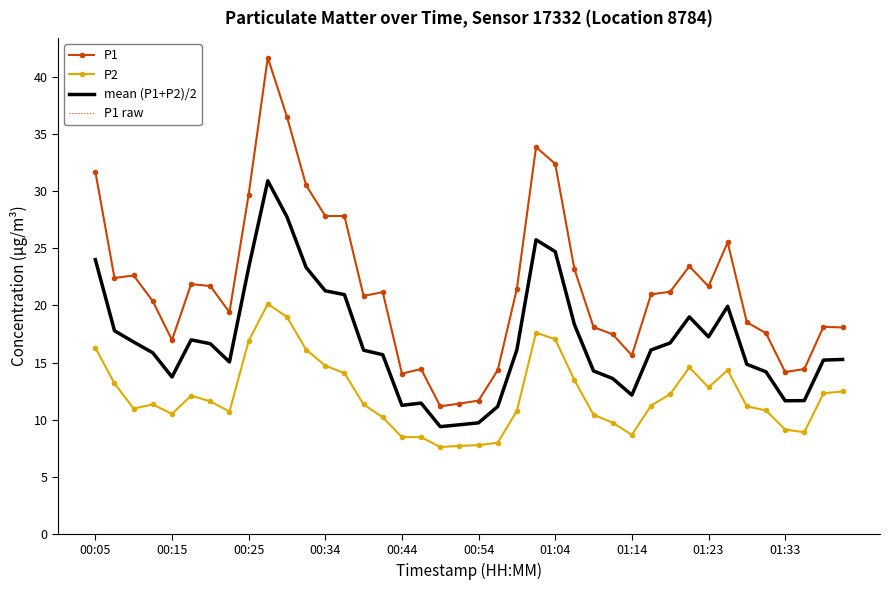

What is the average value of the P1 raw series?

21.7